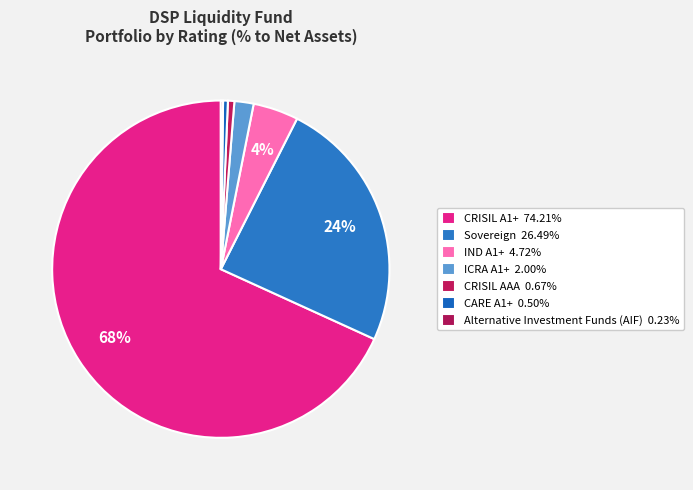

Which category has the biggest portion of the pie?

CRISIL A1+